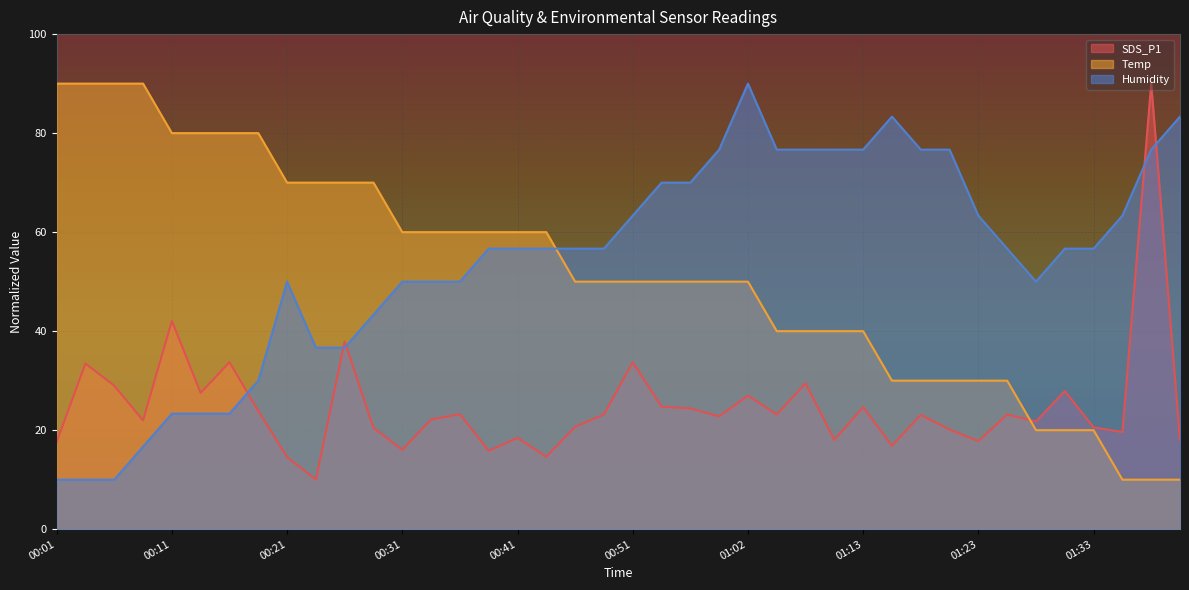

Which series ends up on top after the final intersection of Humidity and SDS_P1?

Humidity